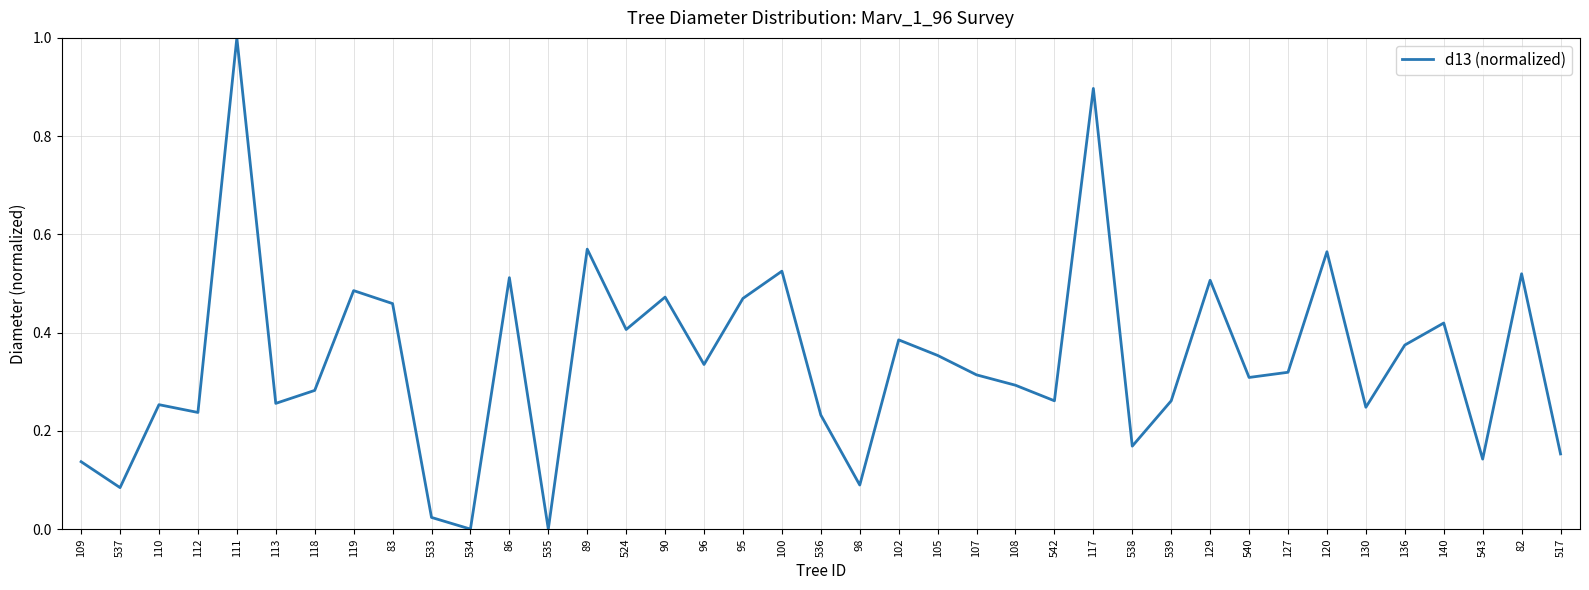

What position from the left is 540?

31